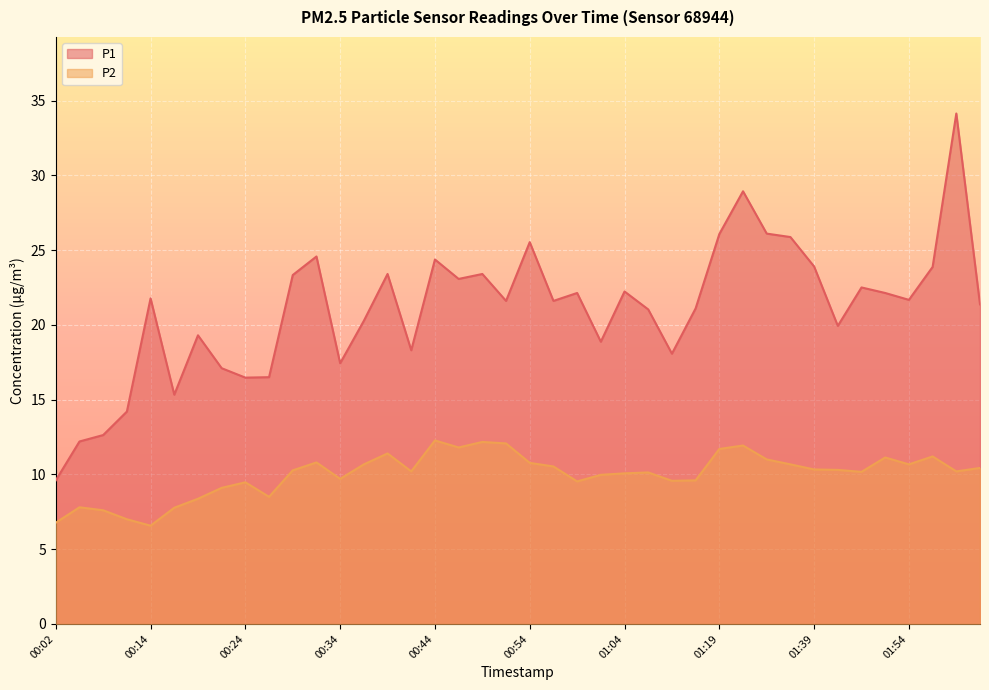

Where is the first local minimum for P2?

00:14